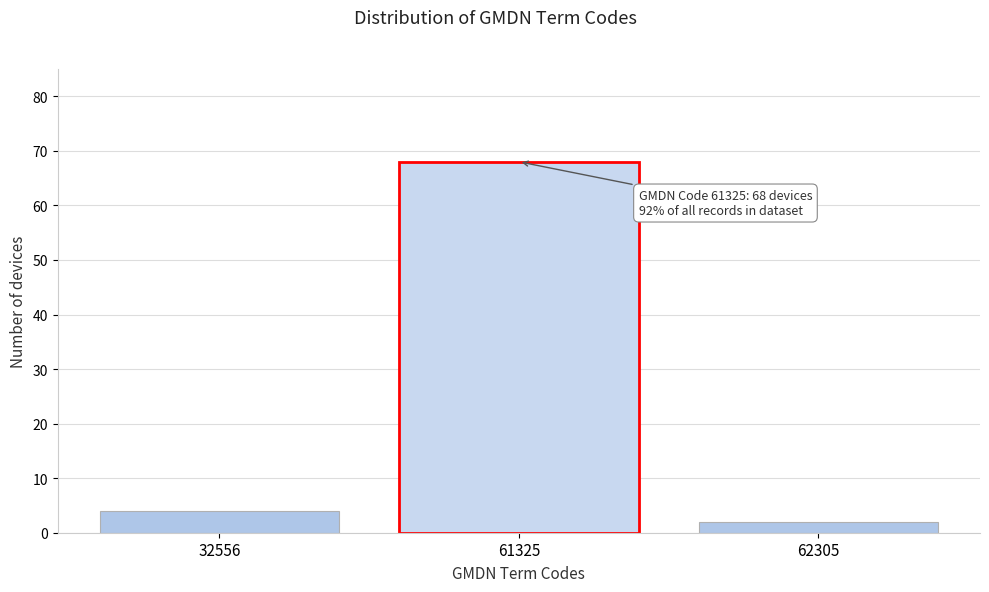

Reading right to left, what are all the values shown in this chart?

62305=2	61325=68	32556=4